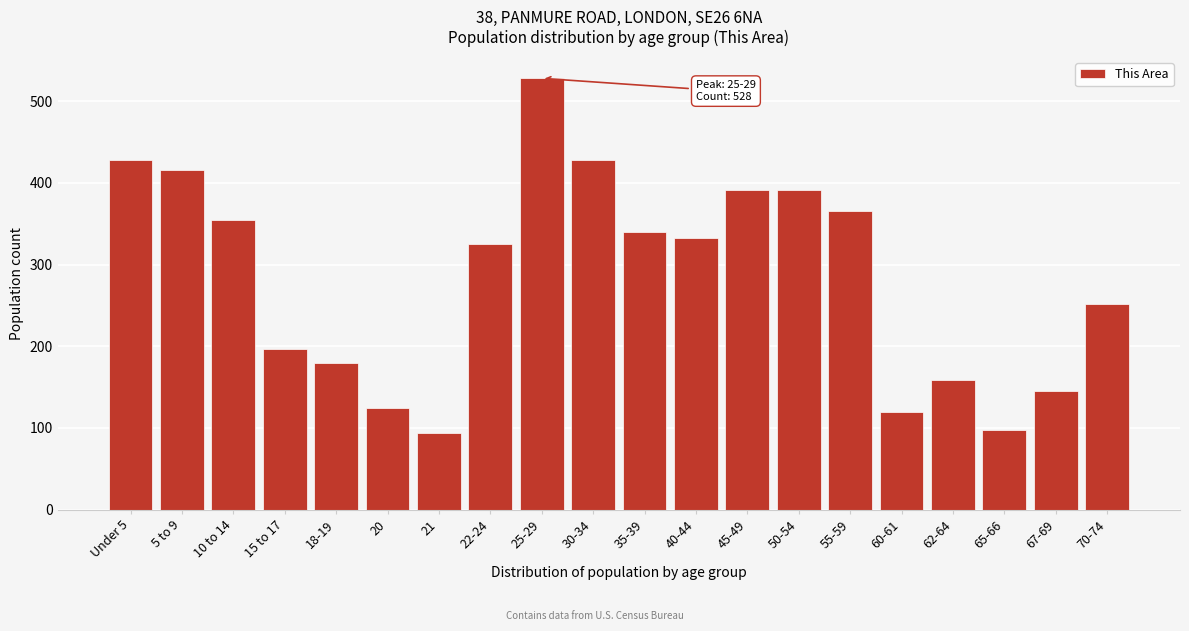

Reading left to right, extract all data points from this chart.

428	416	354	197	179	124	94	325	528	428	340	332	391	391	365	120	159	98	145	252